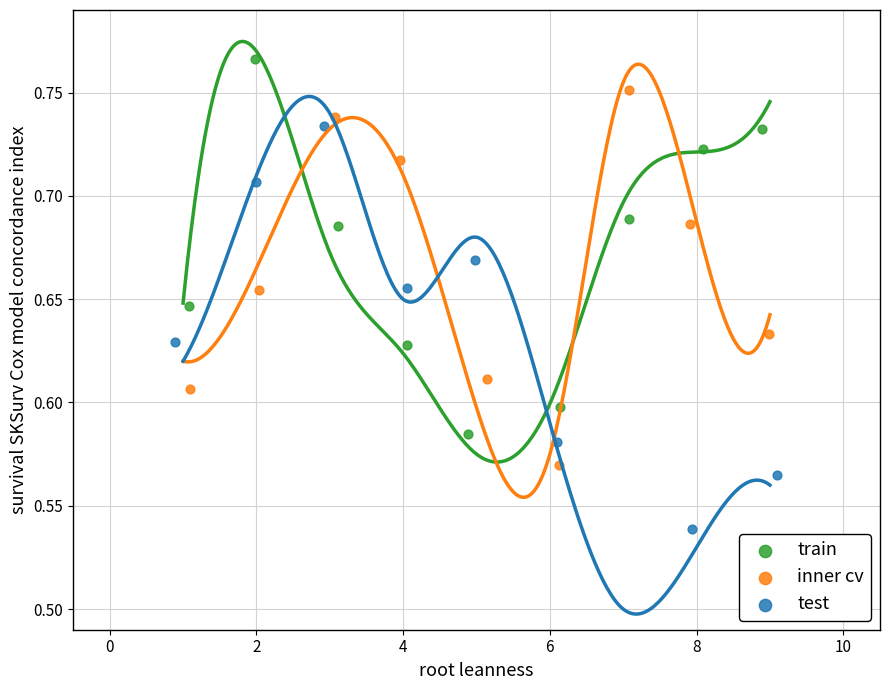

Which series has the largest total across all categories?

train